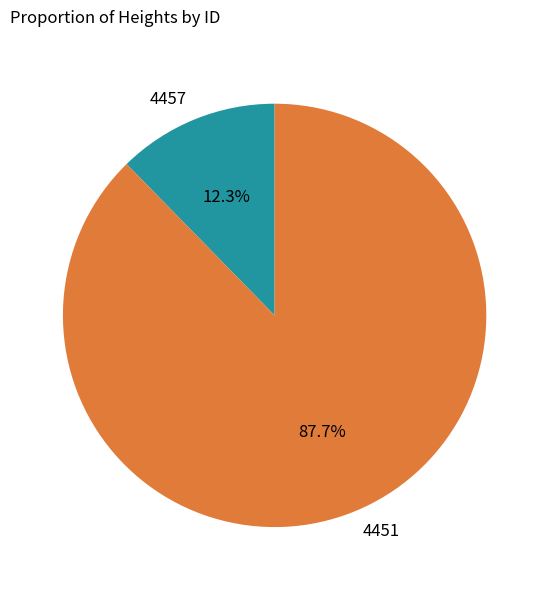

What percentage is the 4457 slice, to the nearest percent?

12%